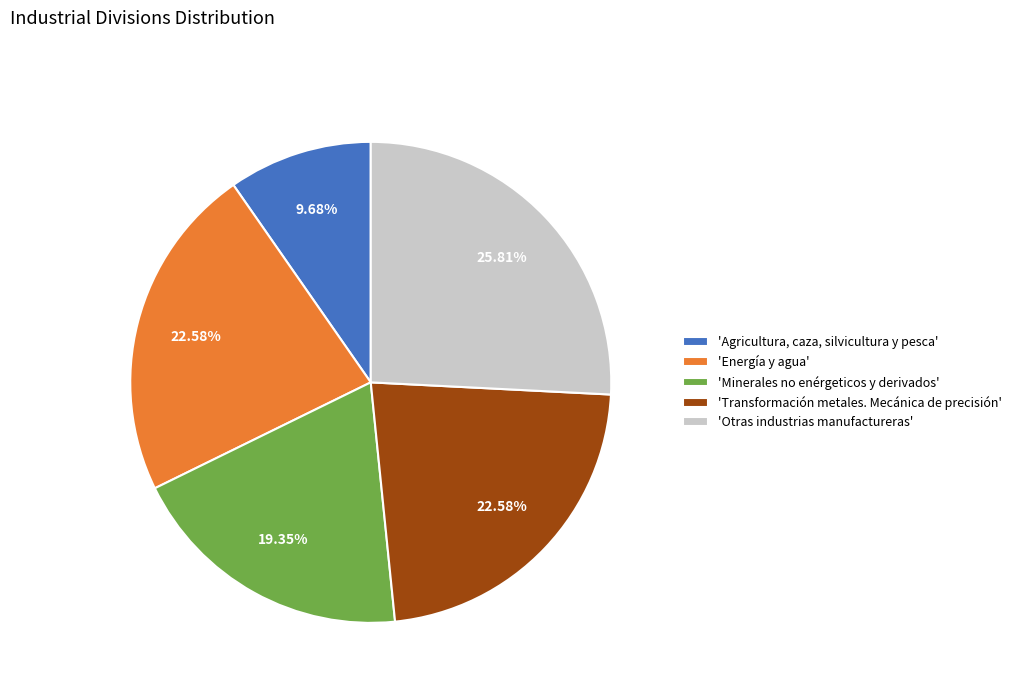

Which category has the biggest portion of the pie?

'Otras industrias manufactureras'